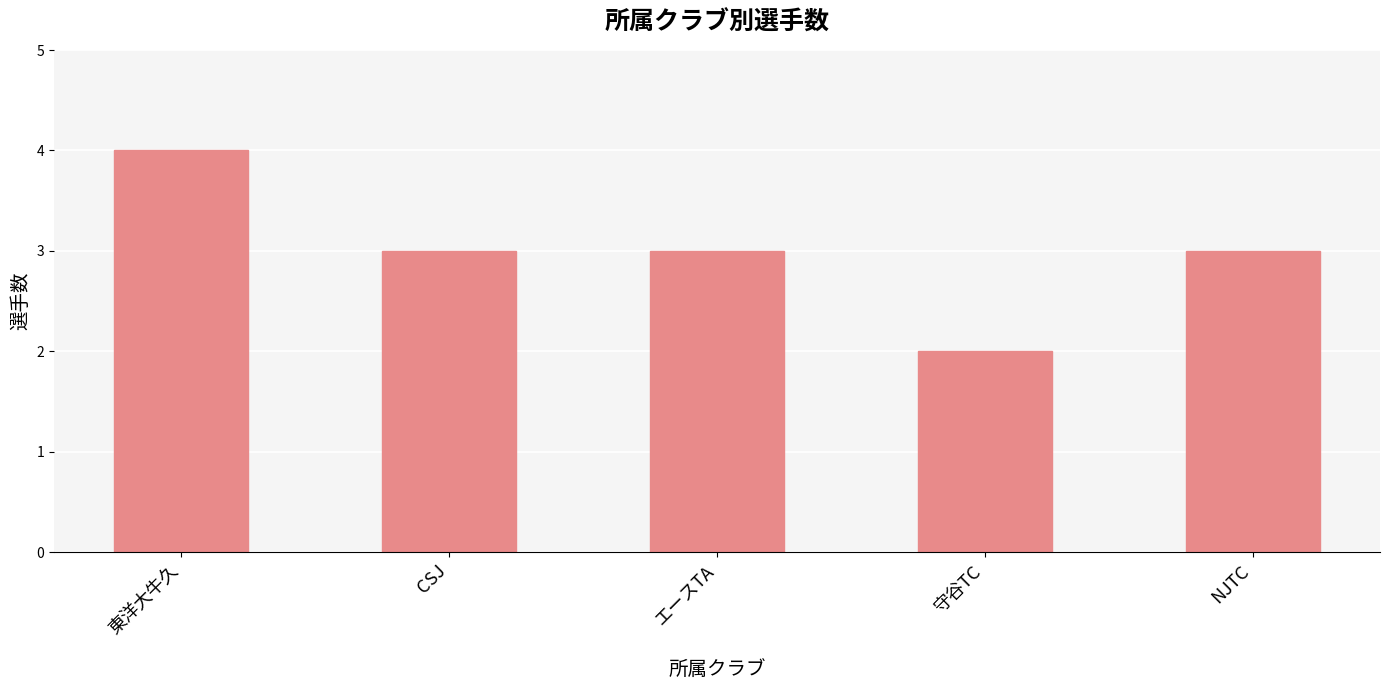

What position from the left is NJTC?

5